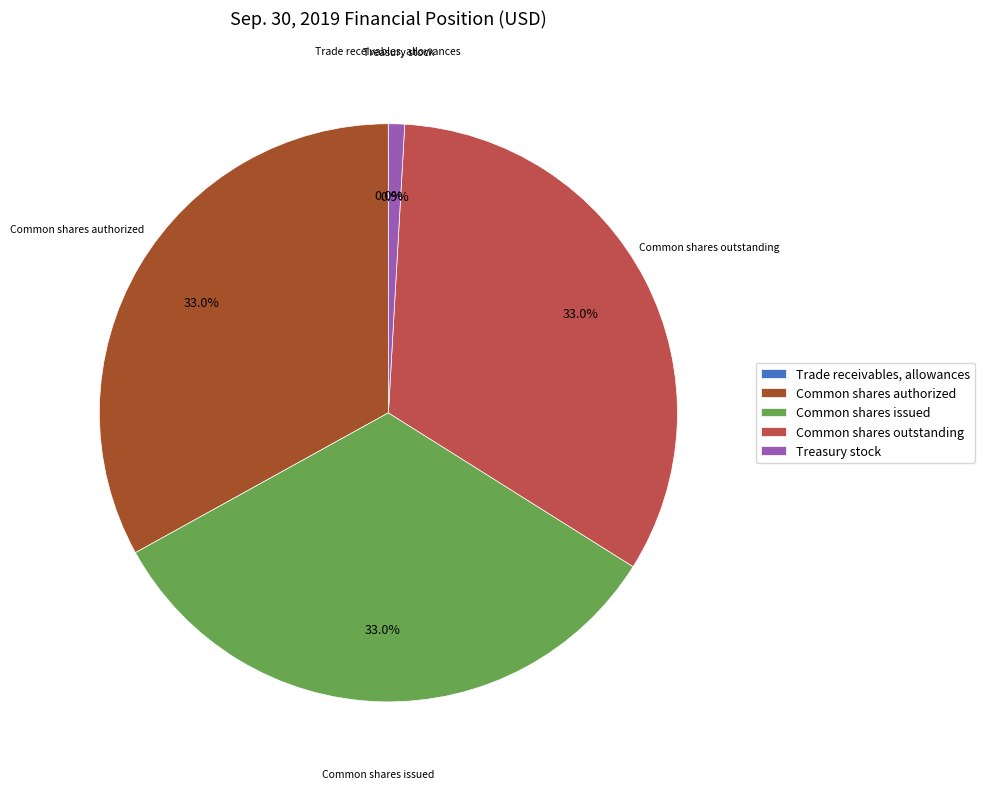

True or false: Common shares issued accounts for 26% of the total.

False